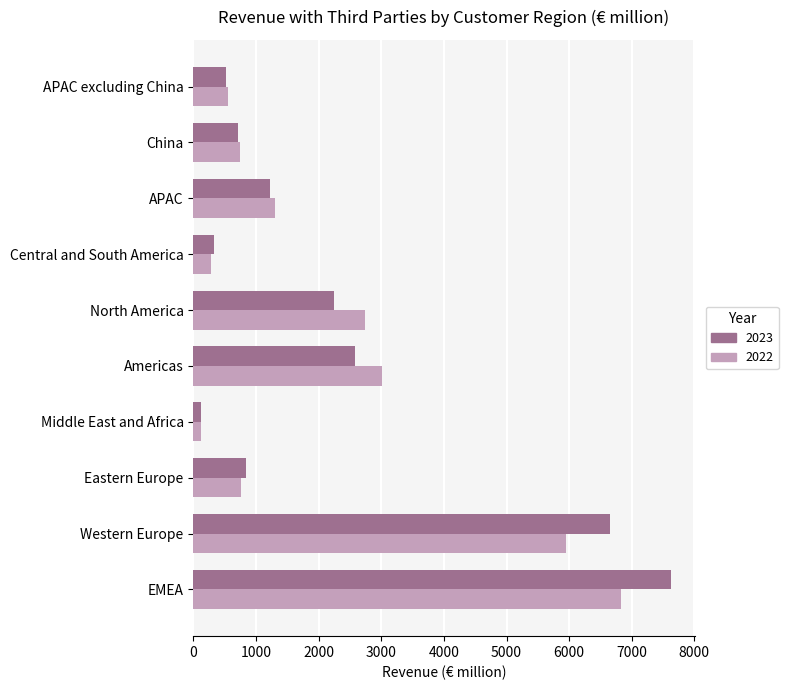

True or false: 2022 has a value of 5945.4 at Western Europe.

True